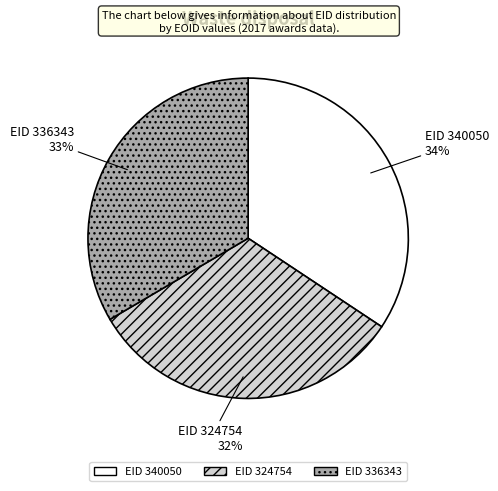

Does any single category account for the majority?

No